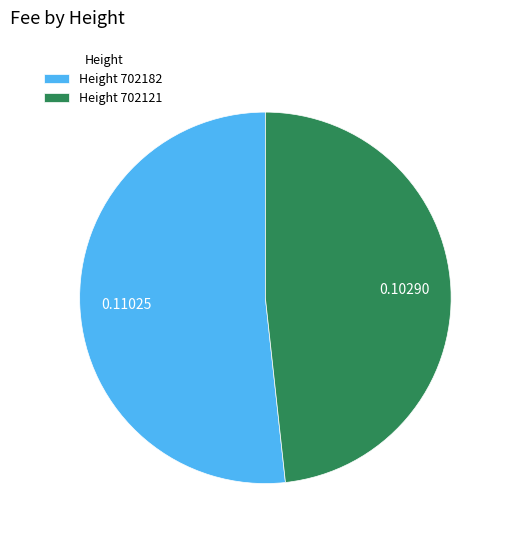

Count the number of slices in the pie.

2